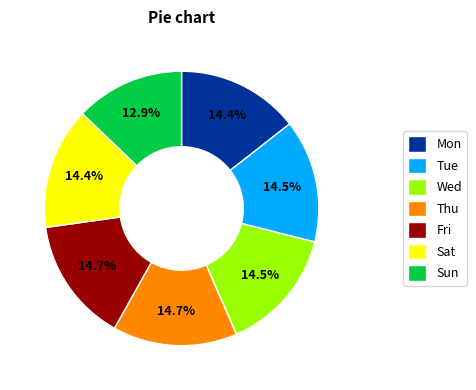

How many slices are in this pie chart?

7